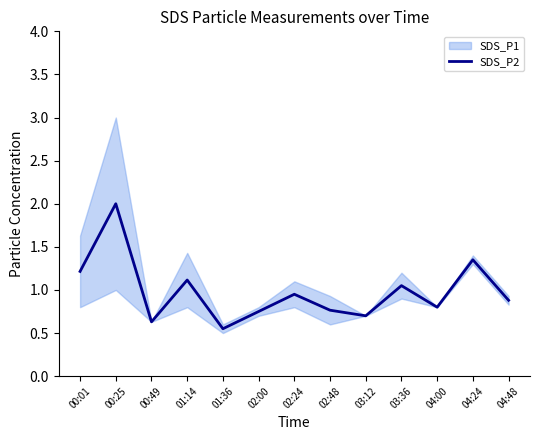

List the labels in order of value, smallest first.

01:36, 00:49, 03:12, 02:00, 02:48, 04:00, 04:48, 02:24, 03:36, 01:14, 00:01, 04:24, 00:25